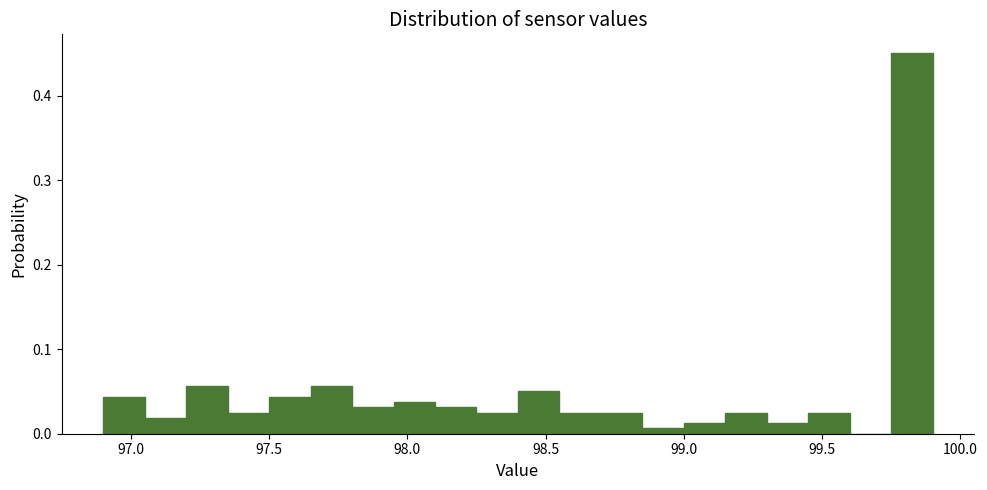

Around what value on the x-axis is the tallest bar? Give the approximate position of its centre, as read against the axis.

99.85